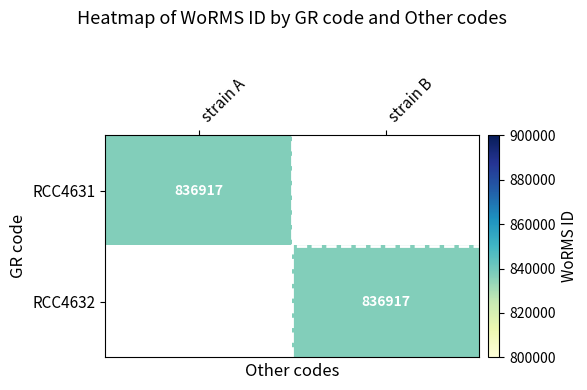

Between strain B and strain A, which is larger?

strain A